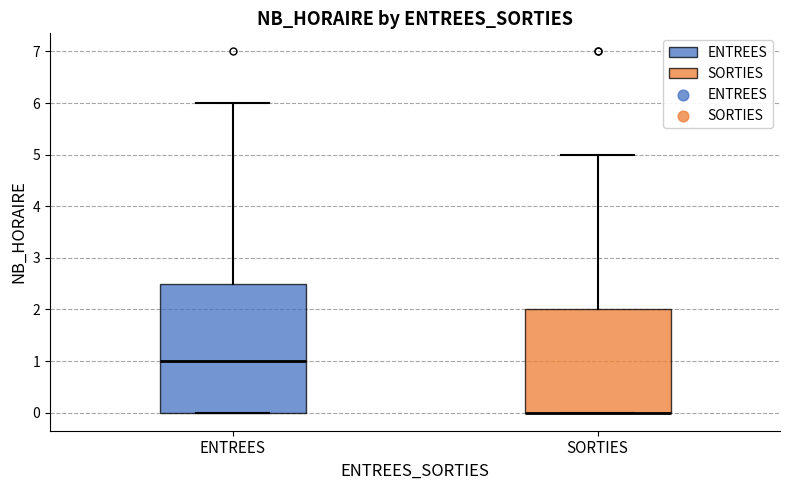

Reading left to right, read every box against the y-axis: the position of its median line, the range the box covers, and the ends of its whiskers. The values are not printed on the chart, so give them approximately, as read against the axis.

ENTREES: median 1.0, box 0.0 to 2.5, whiskers 0.0 to 6.0
SORTIES: median 0.0 (drawn on the box's lower edge), box 0.0 to 2.0, whiskers 0.0 to 5.0